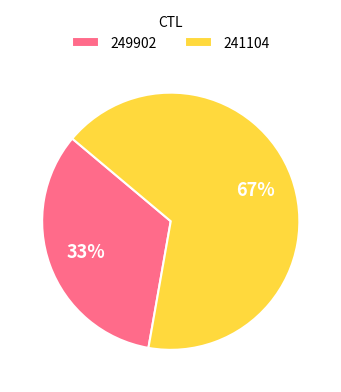

Does any single category account for the majority?

Yes